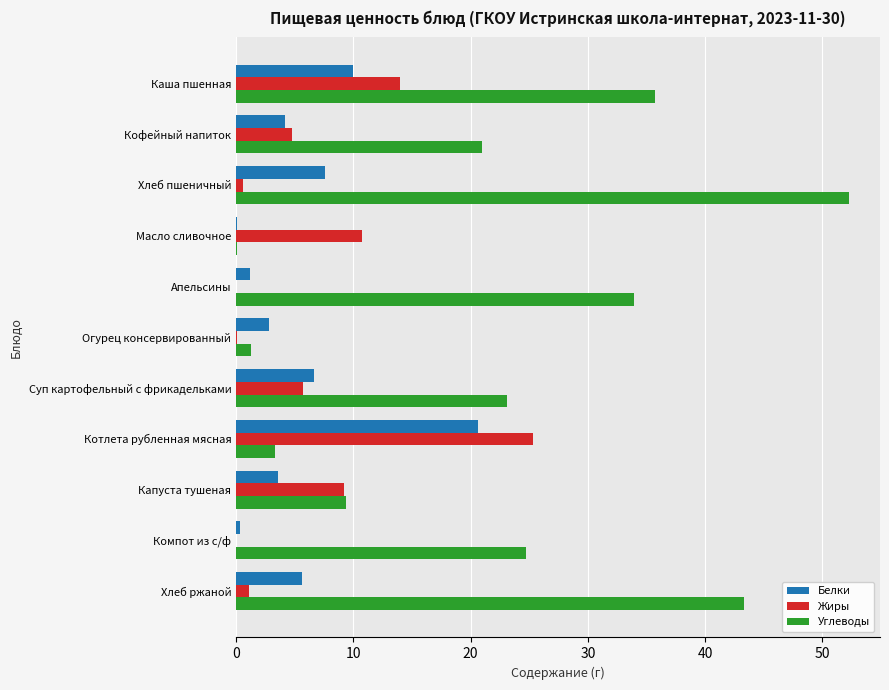

Which series has the largest total across all categories?

Углеводы